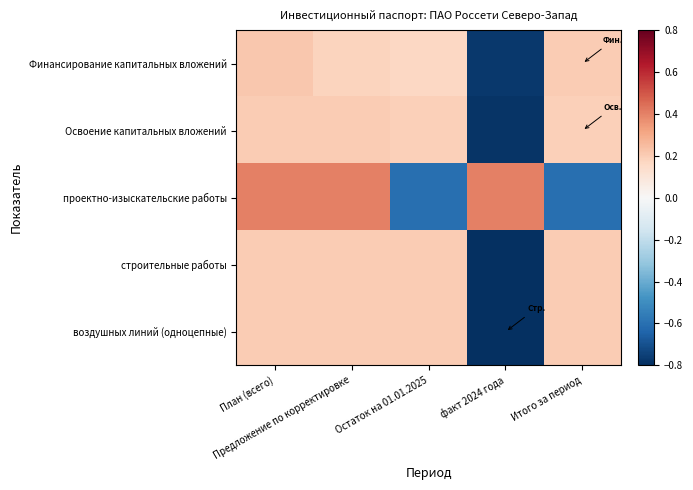

Reading left to right, list all the values displayed in this chart.

Финансирование капитальных вложений: План (всего)=0.2	Предложение по корректировке=0.2	Остаток на 01.01.2025=0.2	факт 2024 года=-0.8	Итого за период=0.2
Освоение капитальных вложений: План (всего)=0.2	Предложение по корректировке=0.2	Остаток на 01.01.2025=0.2	факт 2024 года=-0.8	Итого за период=0.2
проектно-изыскательские работы: План (всего)=0.4	Предложение по корректировке=0.4	Остаток на 01.01.2025=-0.6	факт 2024 года=0.4	Итого за период=-0.6
строительные работы: План (всего)=0.2	Предложение по корректировке=0.2	Остаток на 01.01.2025=0.2	факт 2024 года=-0.8	Итого за период=0.2
воздушных линий (одноцепные): План (всего)=0.2	Предложение по корректировке=0.2	Остаток на 01.01.2025=0.2	факт 2024 года=-0.8	Итого за период=0.2